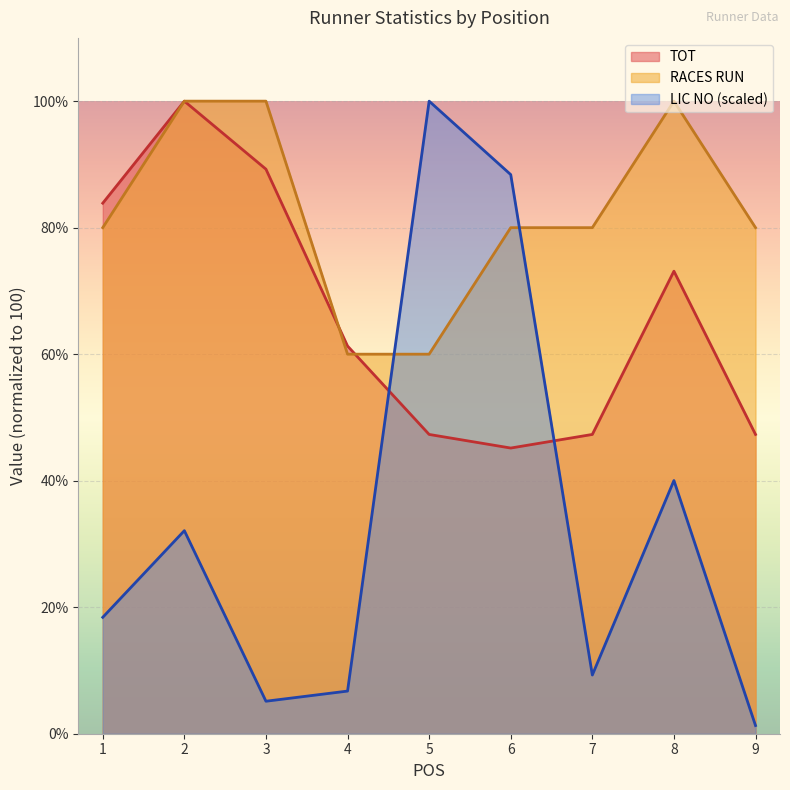

What is the lowest value of the LIC NO series?

1.3